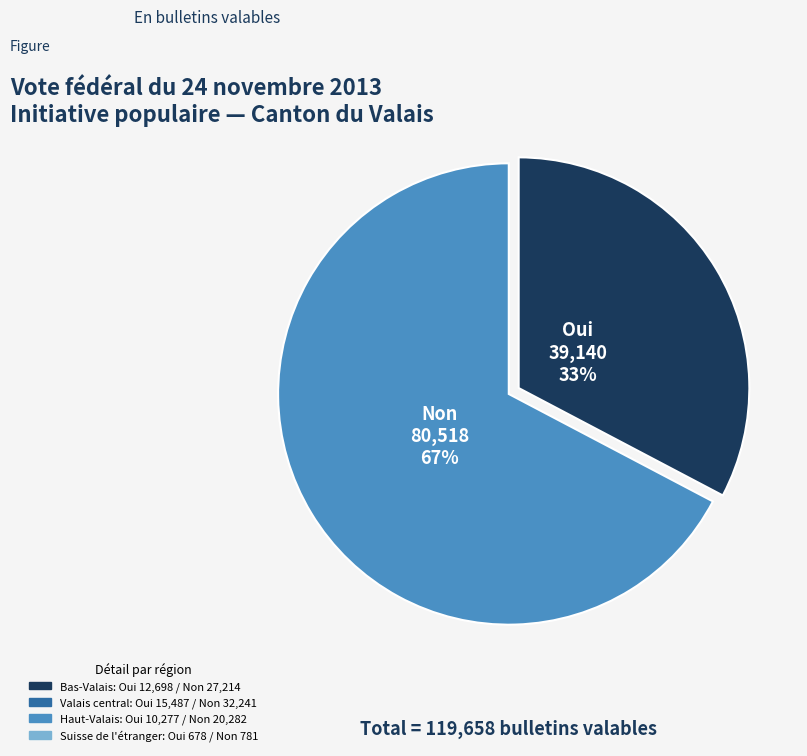

To the nearest percent, what percentage of the pie is Oui?

33%